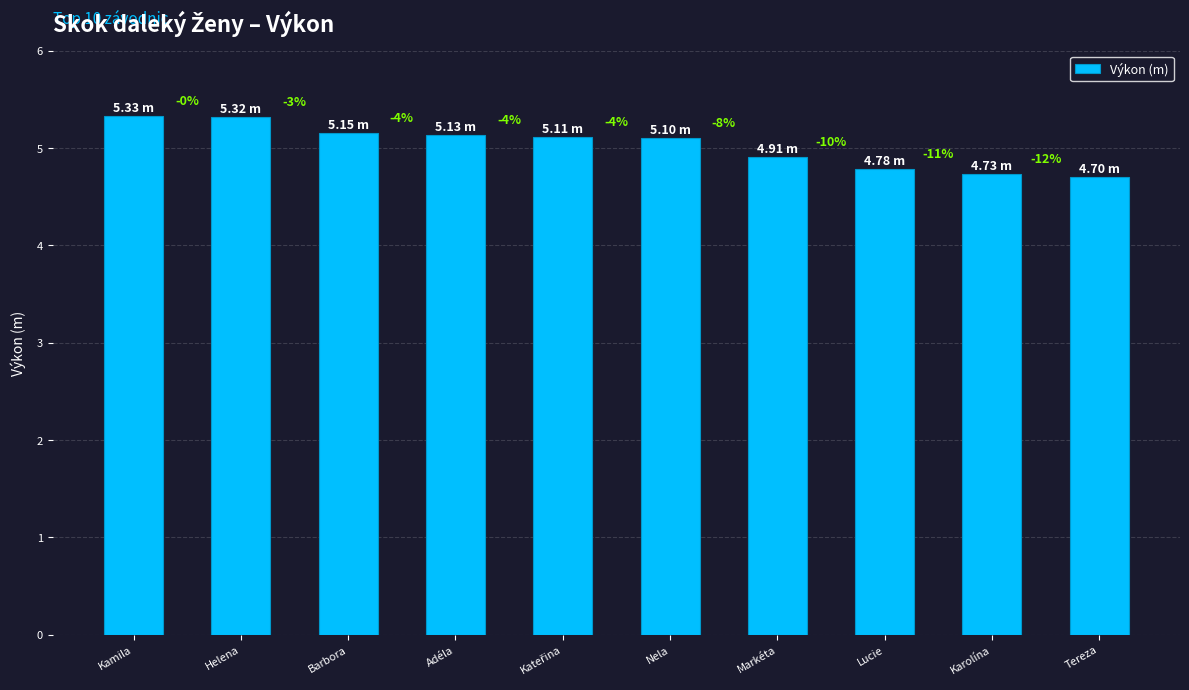

How many bars are there in total?

10